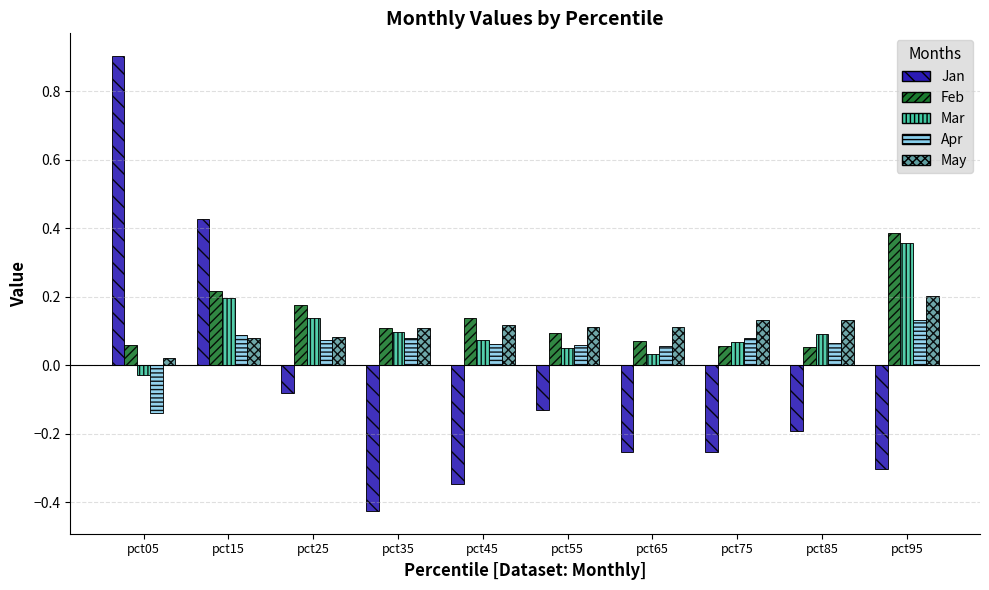

How many negative values does the Jan series have?

8